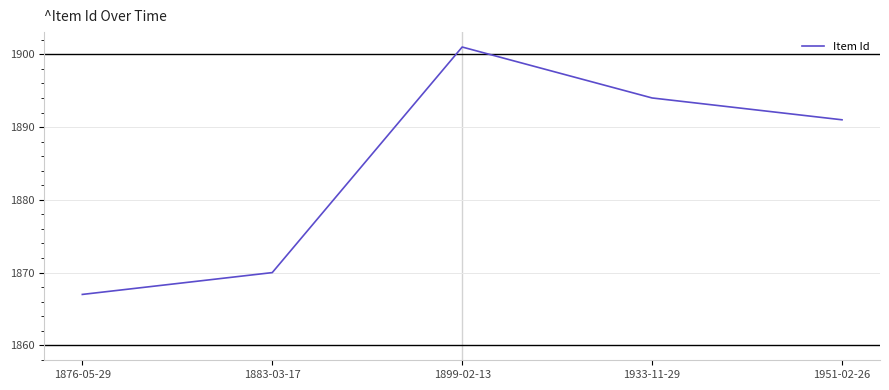

How many interior local peaks (higher than both neighbors) does the data have?

1